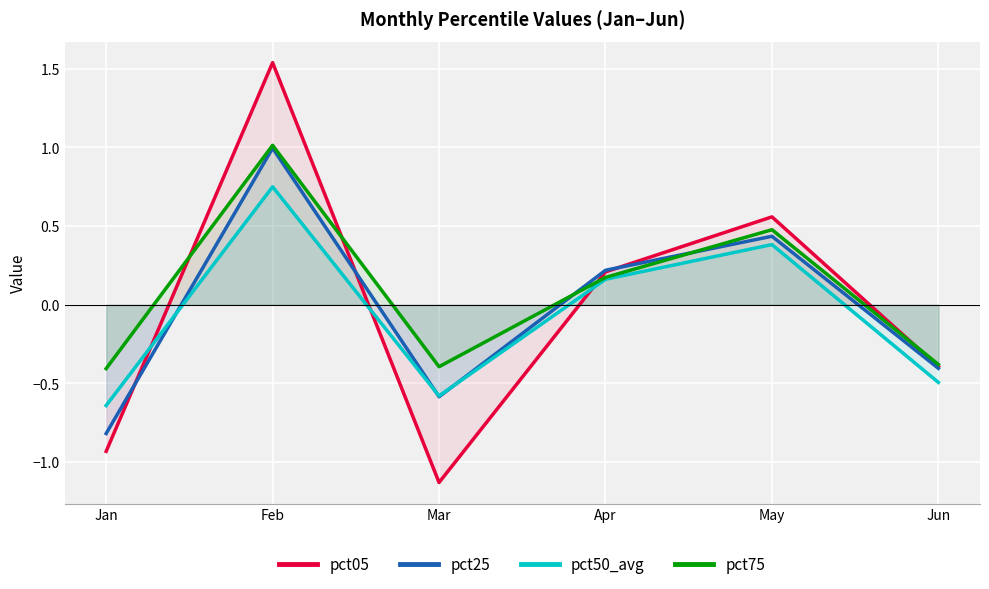

What is the value of the pct50_avg point at the 3rd from the left?

-0.6